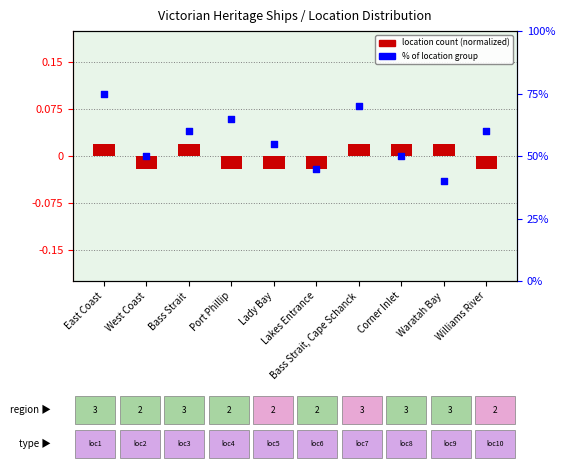

Which series has the widest spread of Y values?

% of location group